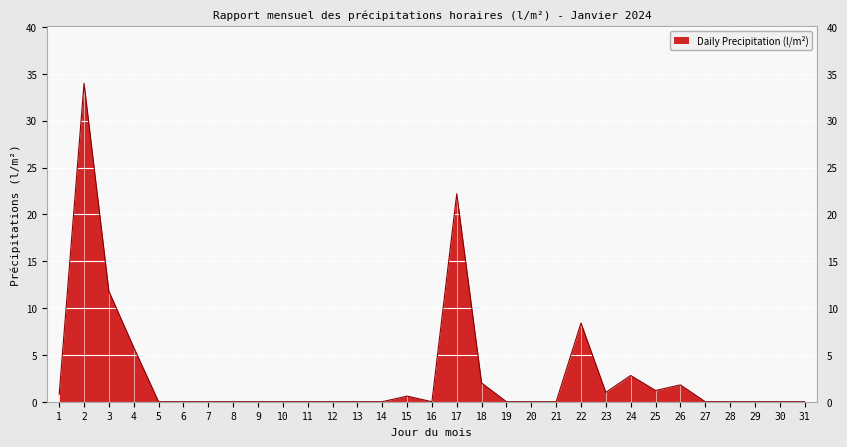

How many lines are shown in the chart?

1